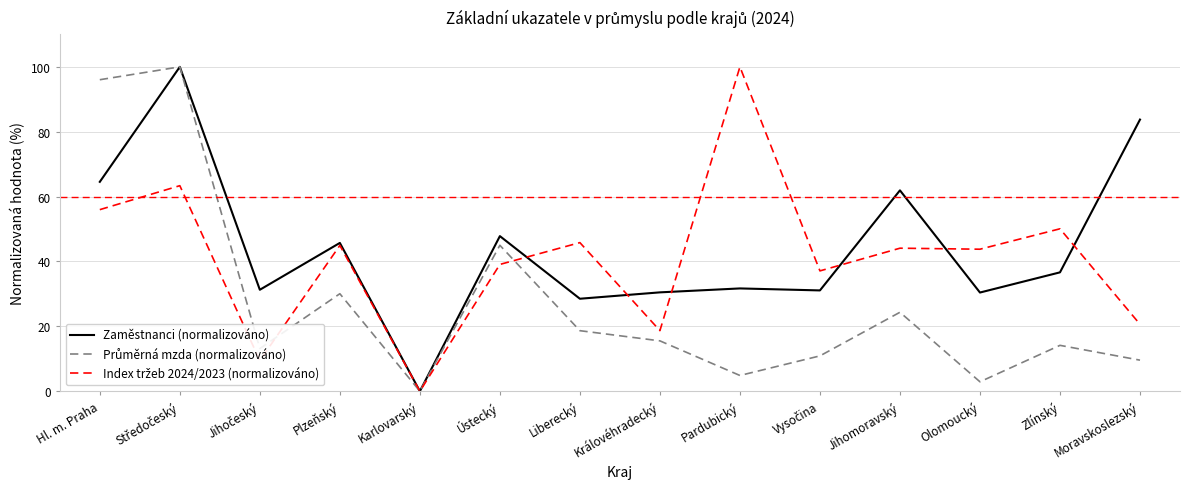

What is the maximum value for Zaměstnanci (normalizováno)?

100.0